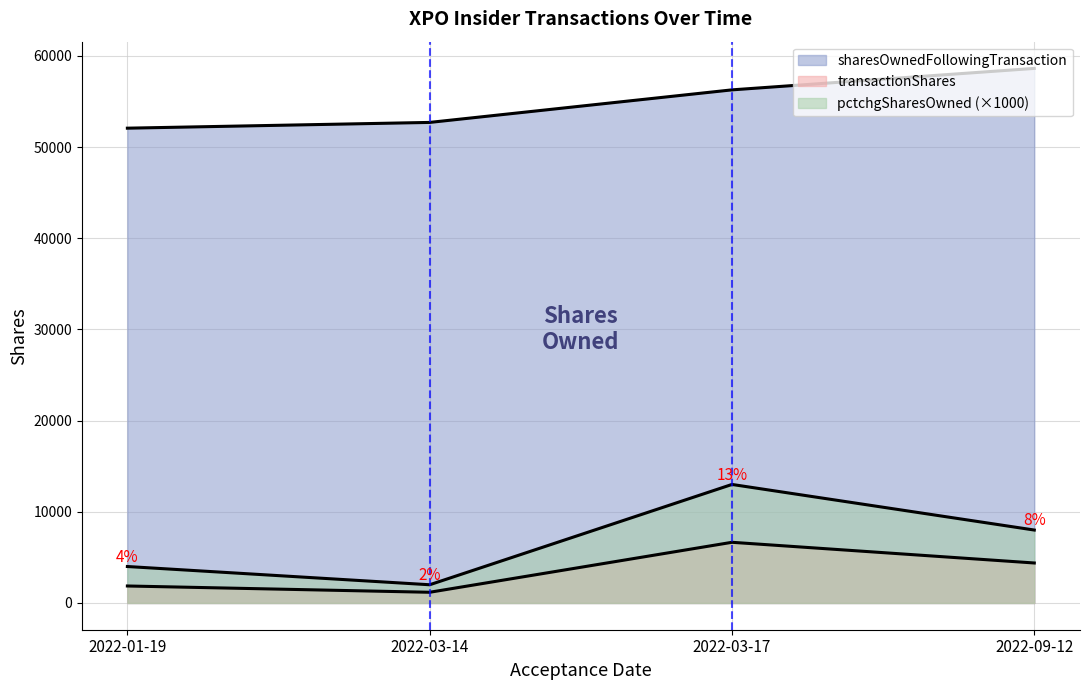

How many data points does each series have?

4